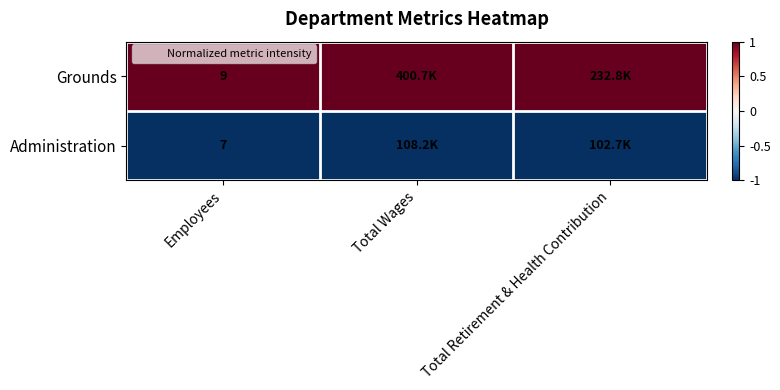

The value of Administration at Employees is 4. True or false?

False